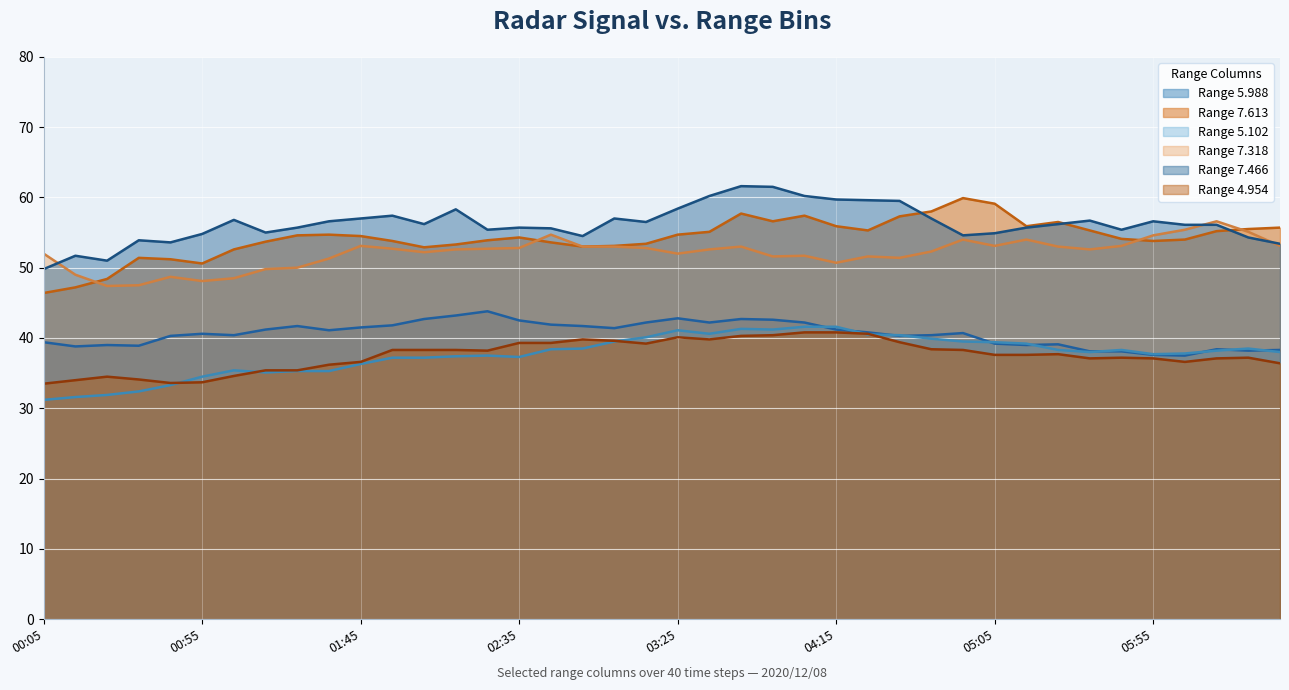

In 7.613, how many points are higher than both neighbors (excluding endpoints)?

7